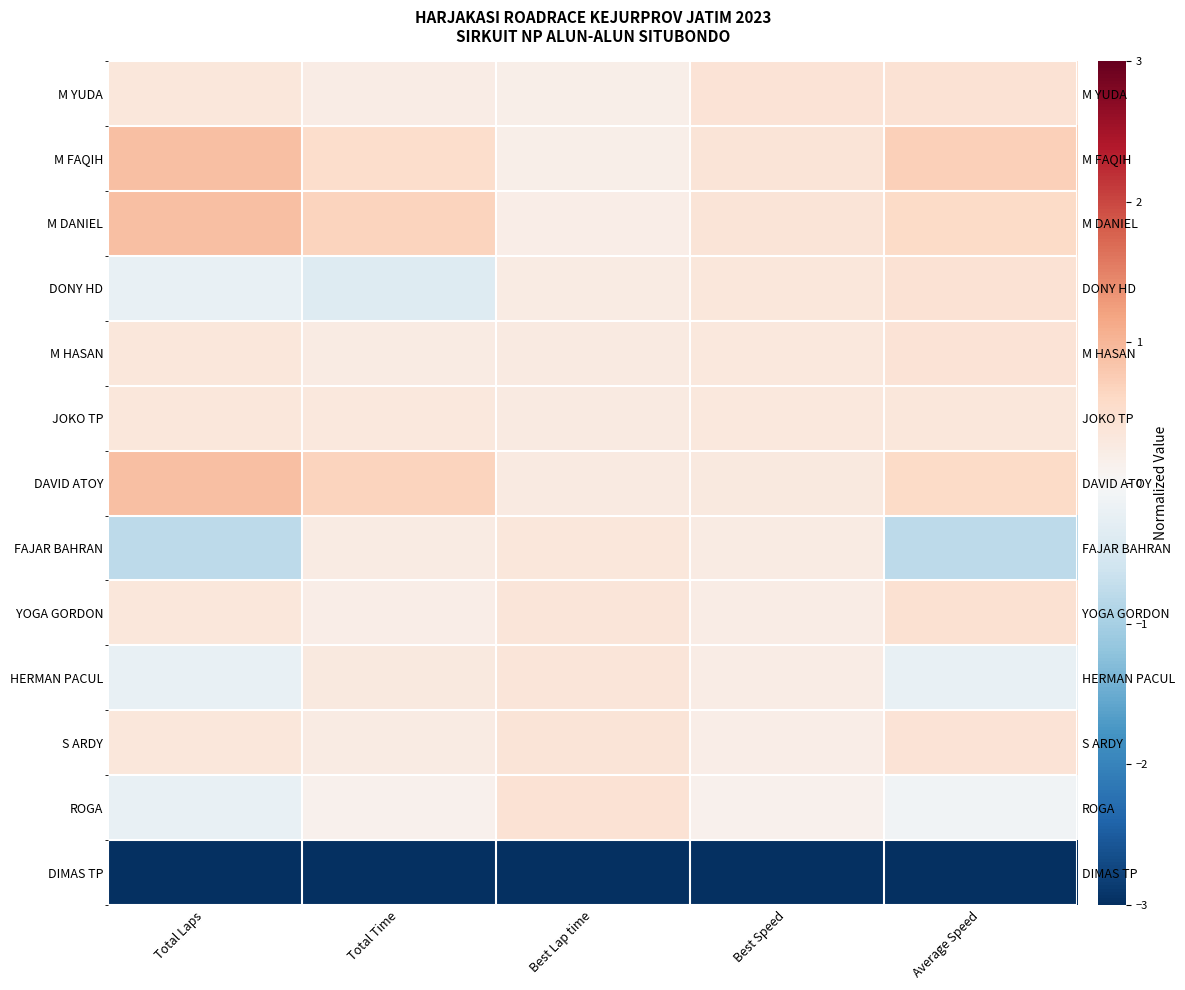

What is the difference between the maximum and minimum values in the FAJAR BAHRAN series?

1.1